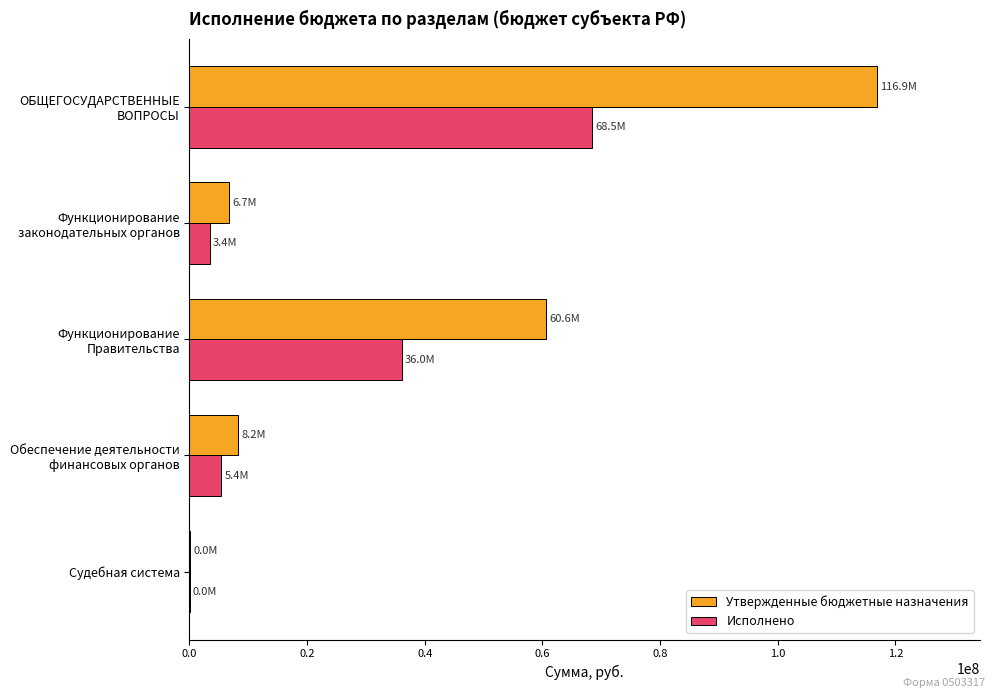

Count the number of categories in the chart.

5